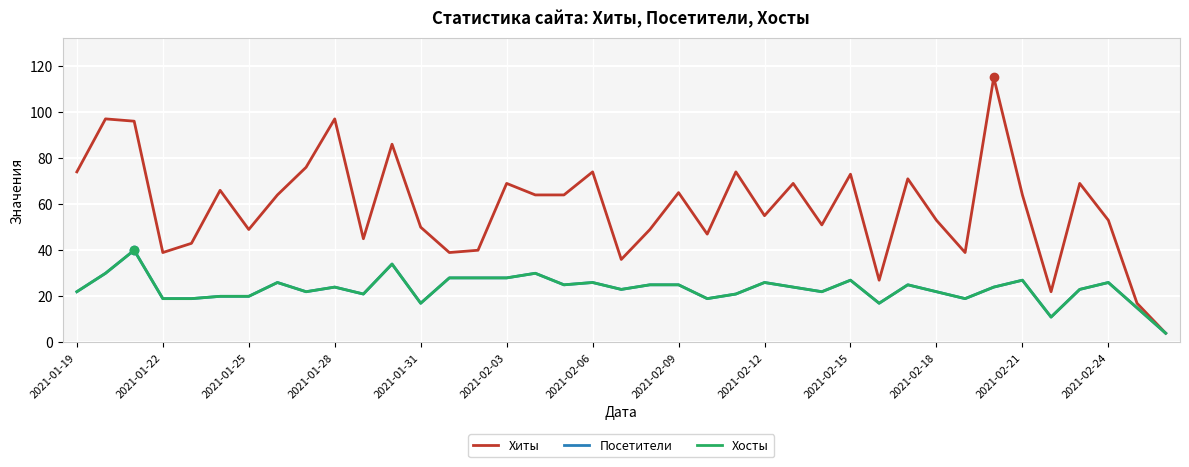

Does the chart display data point markers on the line(s)?

No